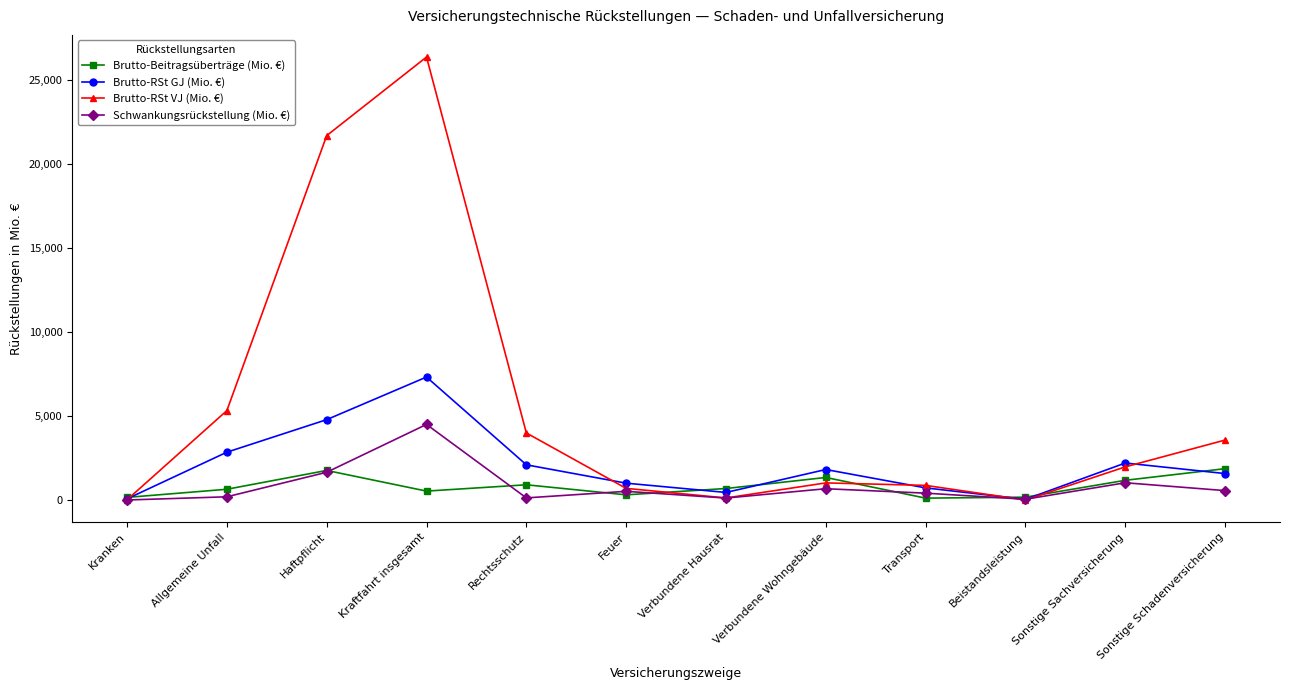

Which series has the largest total across all categories?

Brutto-RSt VJ (Mio. €)